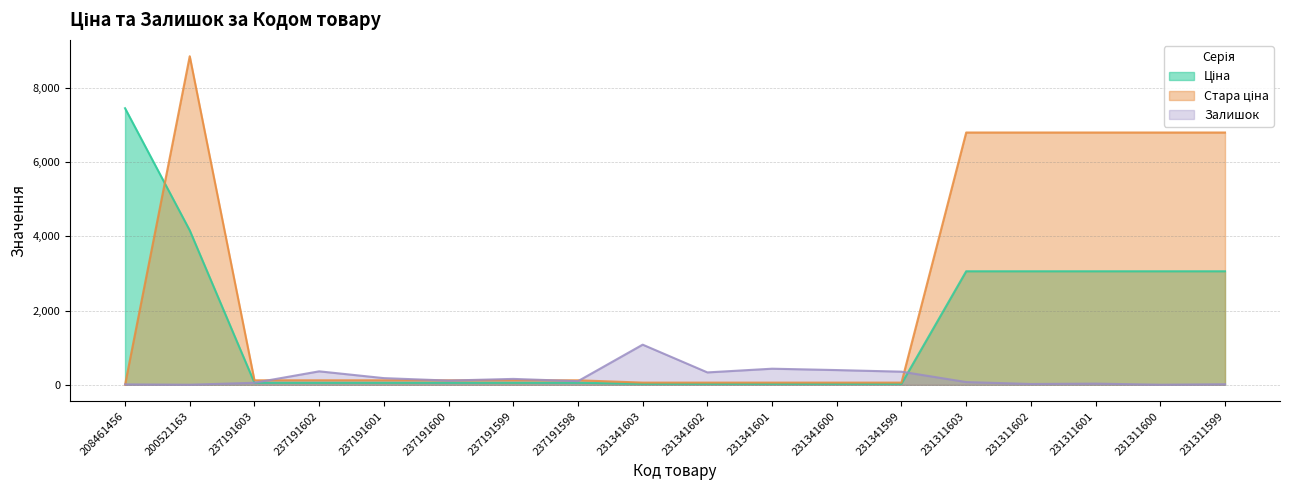

Which series ends up on top after the final intersection of Залишок and Стара ціна?

Стара ціна